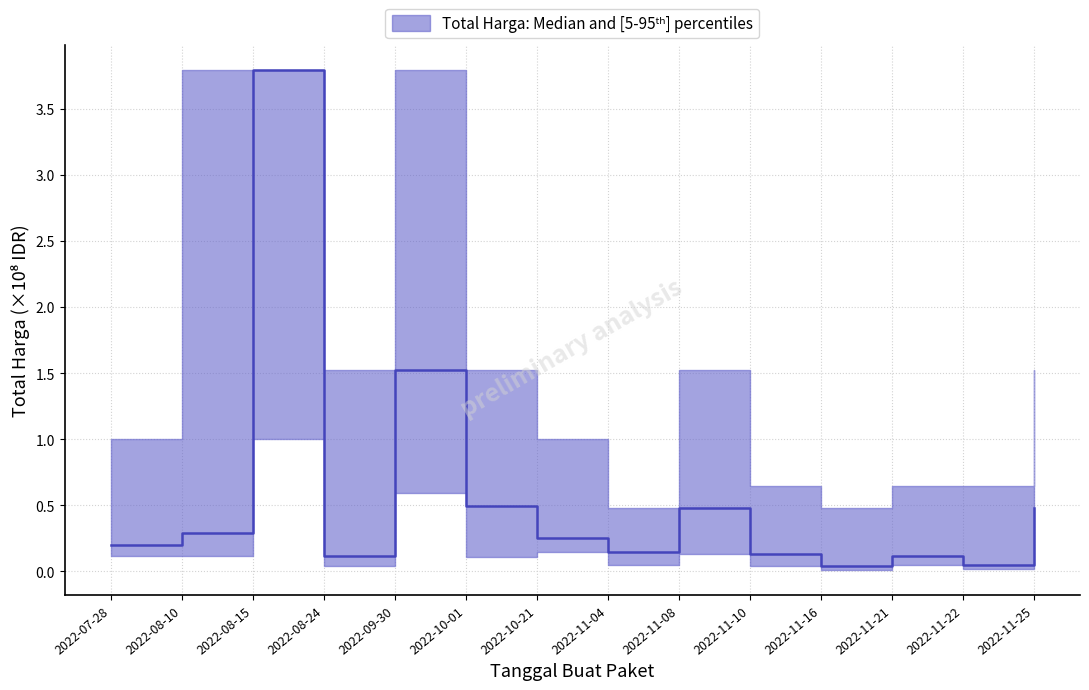

How many interior local valleys (lower than both neighbors) does the data have?

4